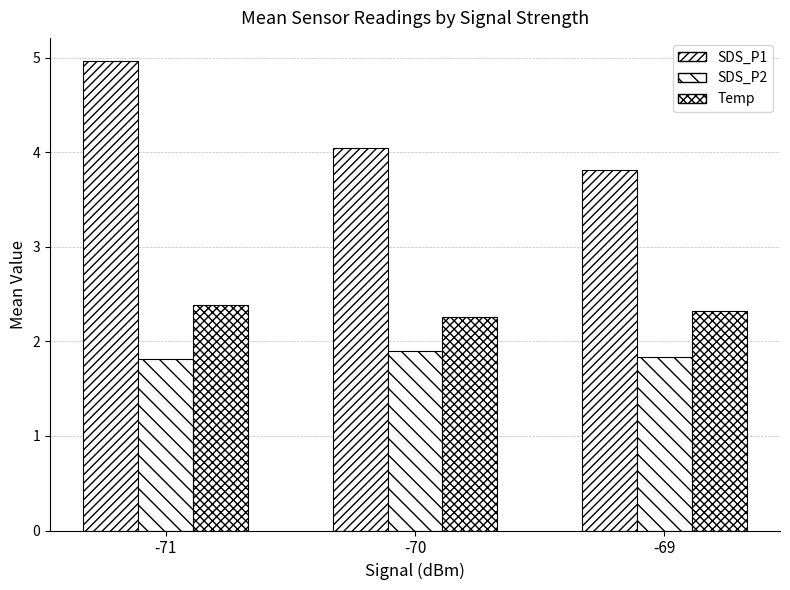

At -69, list the series in order from largest to smallest.

SDS_P1, Temp, SDS_P2